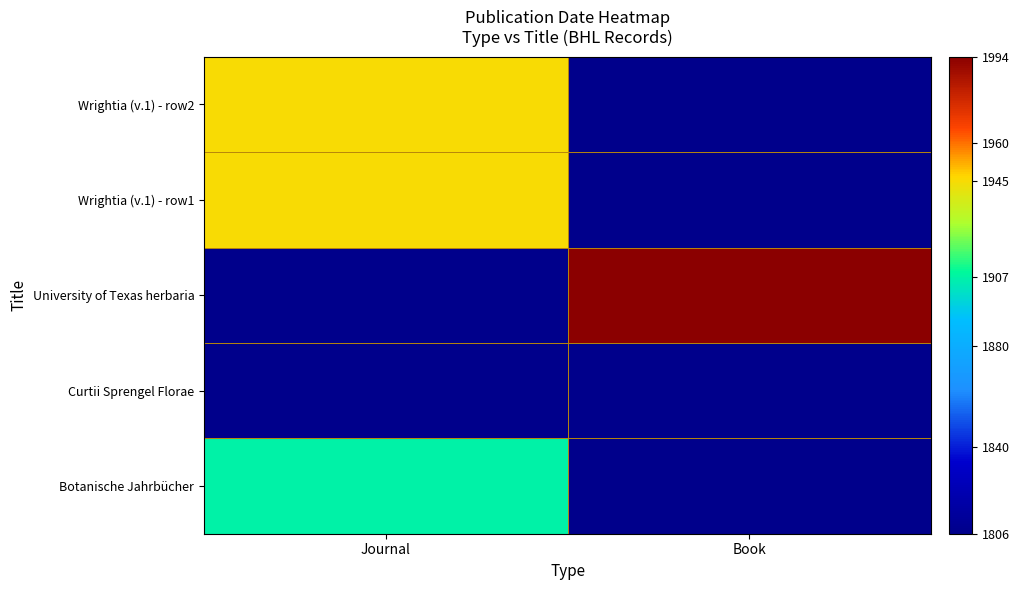

Between Journal and Book, which is larger?

Journal